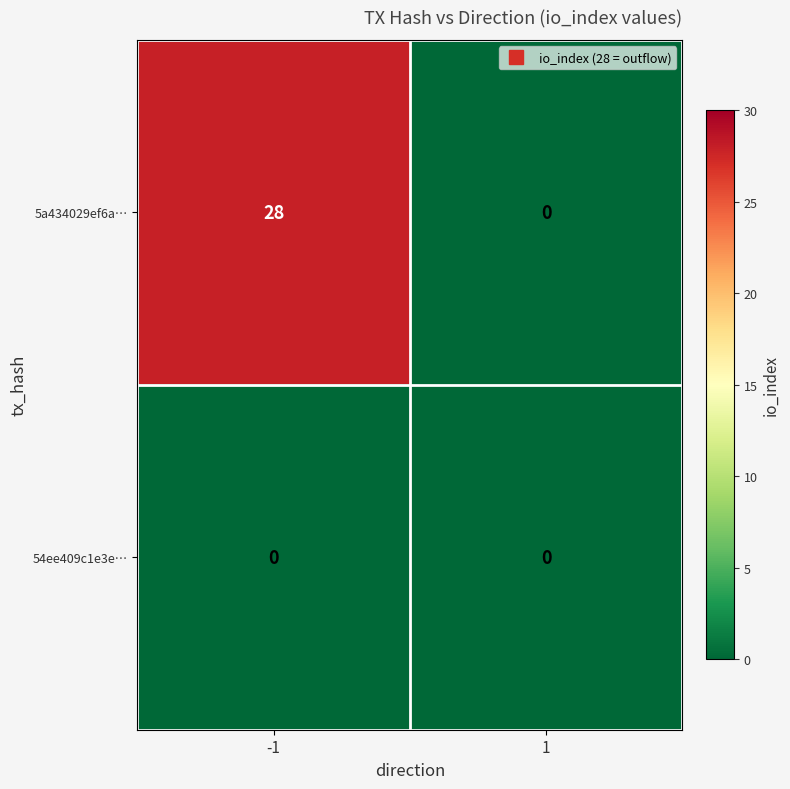

At how many categories does at least one series exceed 2?

1